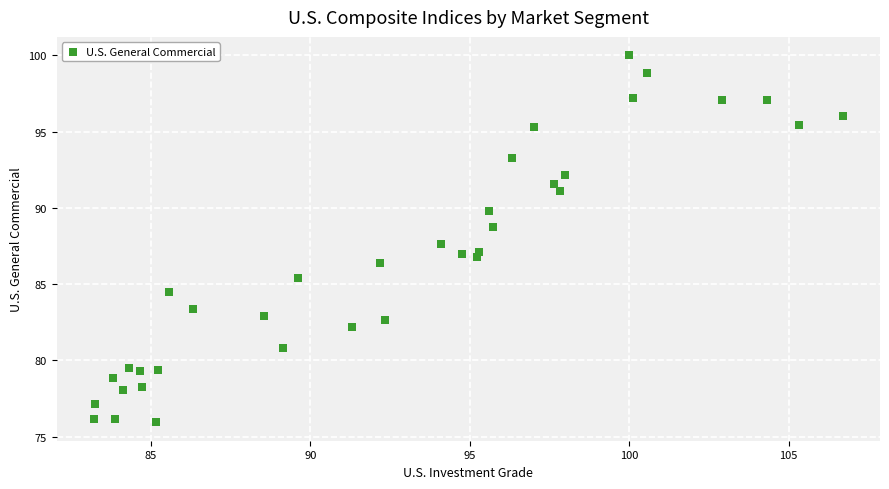

What is the range of Y values (max minus min)?

24.1